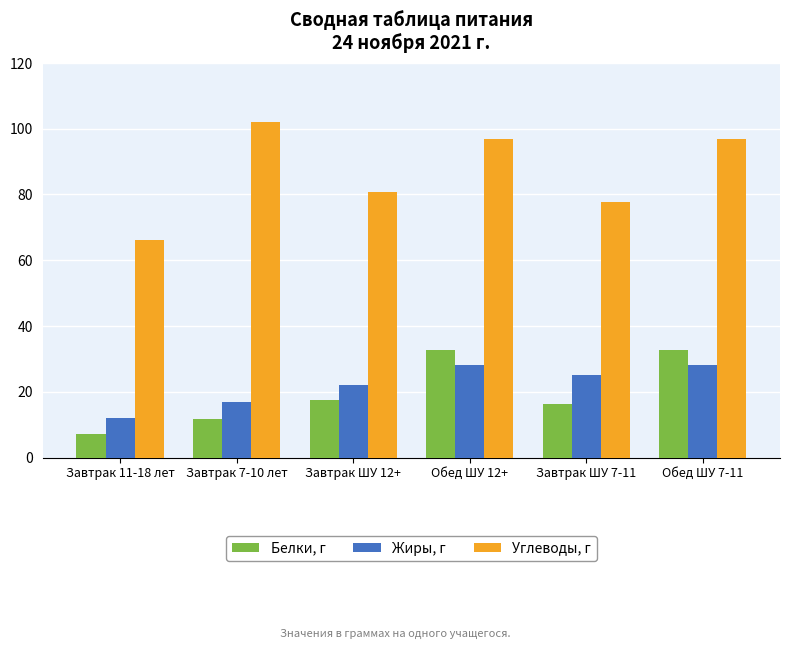

What position from the left is Завтрак 7-10 лет?

2